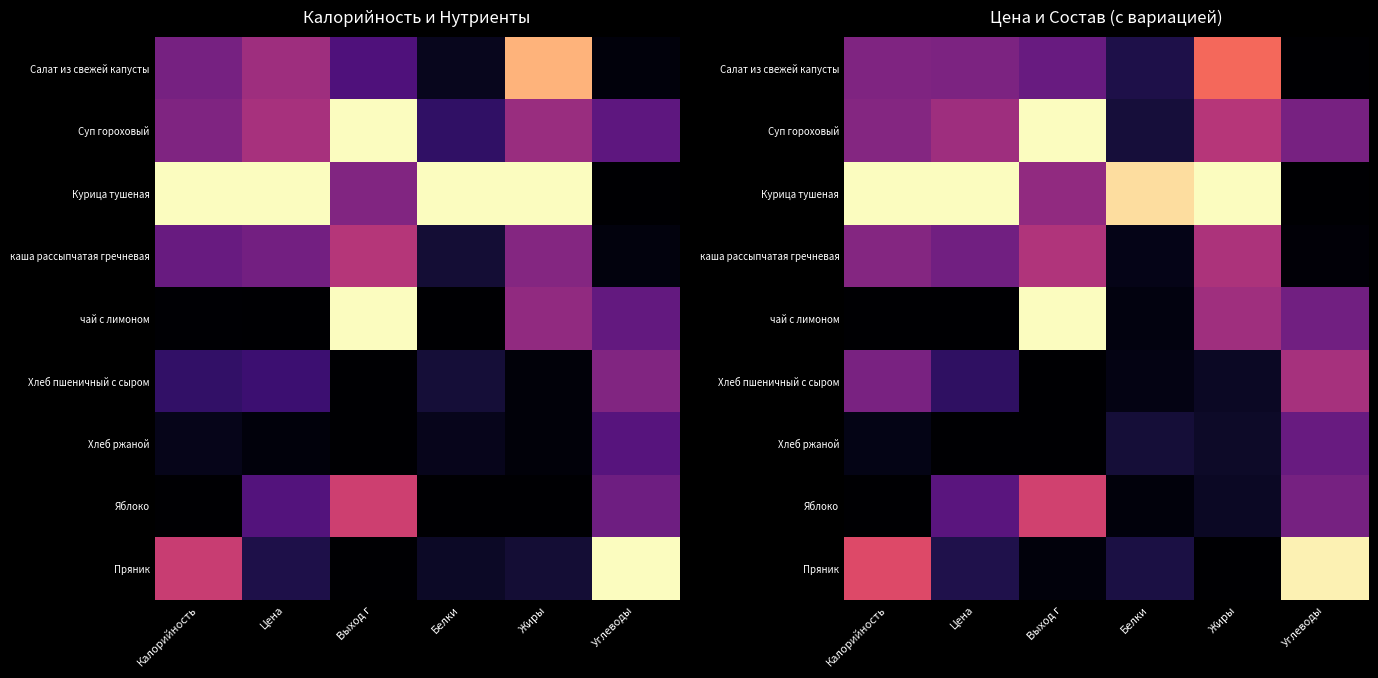

Which series has the largest range (max minus min)?

Курица тушеная